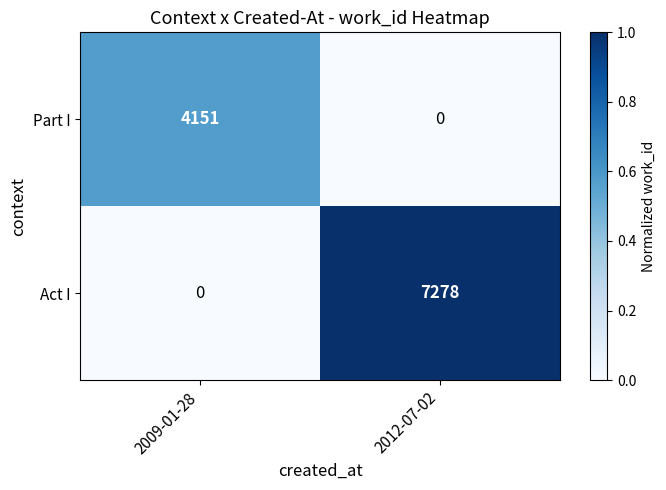

What is the spread (max minus min) of values at 2012-07-02?

7278